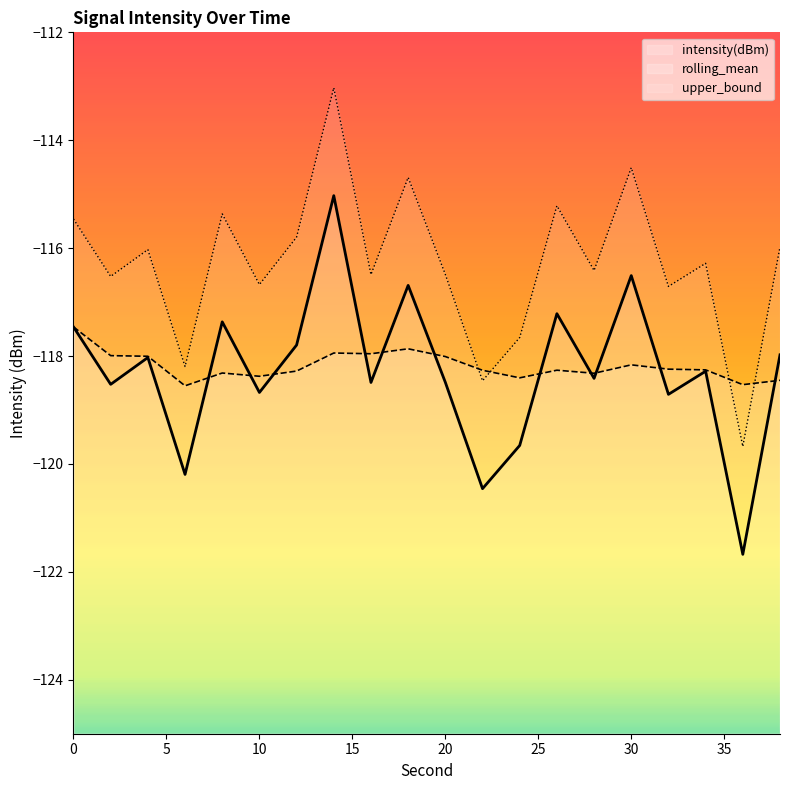

Reading right to left, list all the values displayed in this chart.

intensity(dBm): 38=-118.0	36=-121.7	34=-118.3	32=-118.7	30=-116.5	28=-118.4	26=-117.2	24=-119.7	22=-120.5	20=-118.5	18=-116.7	16=-118.5	14=-115.0	12=-117.8	10=-118.7	8=-117.4	6=-120.2	4=-118.0	2=-118.5	0=-117.5
rolling_mean: 38=-118.5	36=-118.5	34=-118.3	32=-118.2	30=-118.2	28=-118.3	26=-118.3	24=-118.4	22=-118.3	20=-118.0	18=-117.9	16=-118.0	14=-117.9	12=-118.3	10=-118.4	8=-118.3	6=-118.6	4=-118.0	2=-118.0	0=-117.5
upper_bound: 38=-116.0	36=-119.7	34=-116.3	32=-116.7	30=-114.5	28=-116.4	26=-115.2	24=-117.7	22=-118.5	20=-116.5	18=-114.7	16=-116.5	14=-113.0	12=-115.8	10=-116.7	8=-115.4	6=-118.2	4=-116.0	2=-116.5	0=-115.5